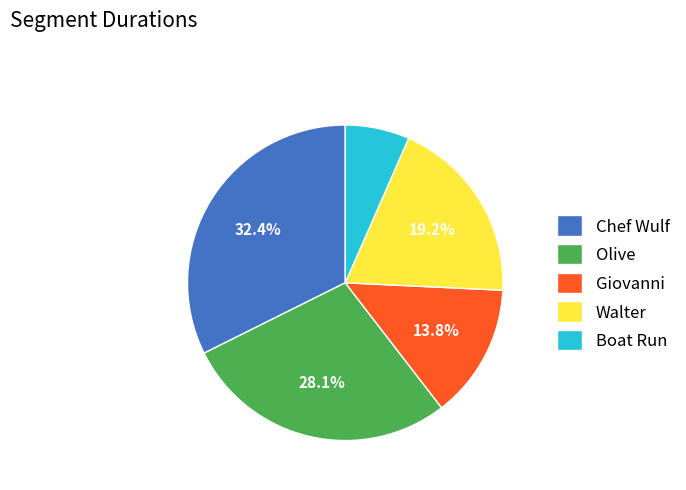

Between Boat Run and Giovanni, which is larger?

Giovanni